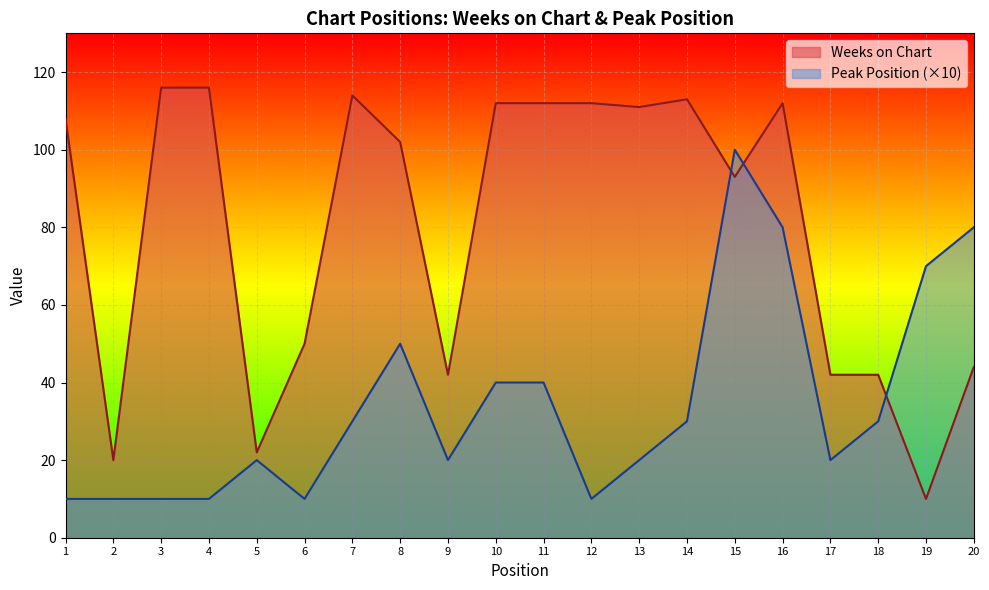

How many lines are shown in the chart?

2